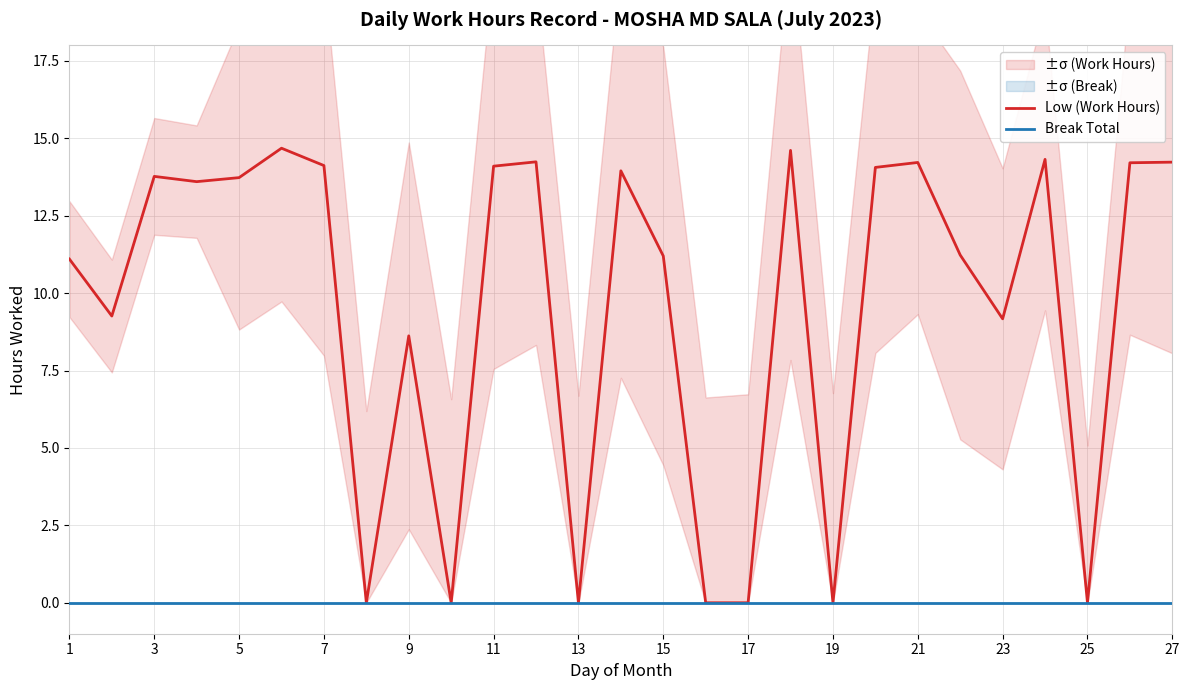

Is it true that Low (Work Hours) equals 8.6 at 25?

False